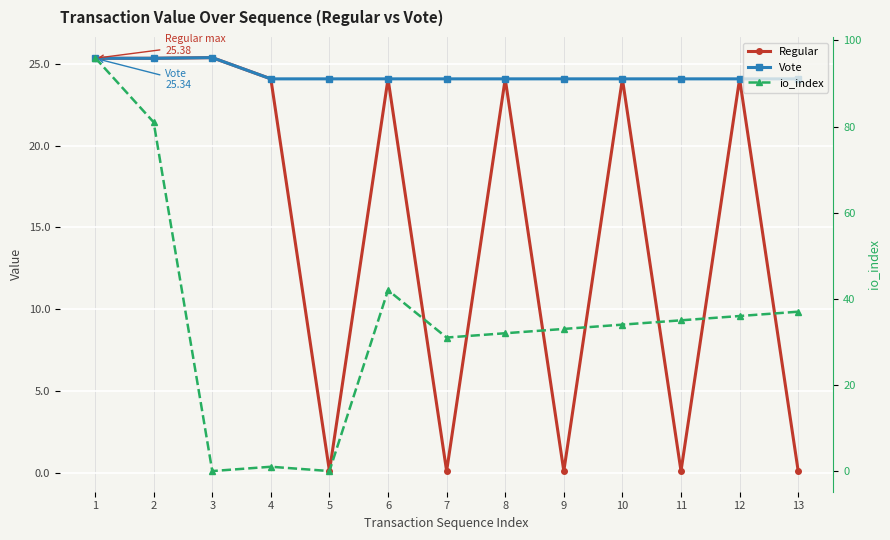

Does the chart display data point markers on the line(s)?

Yes